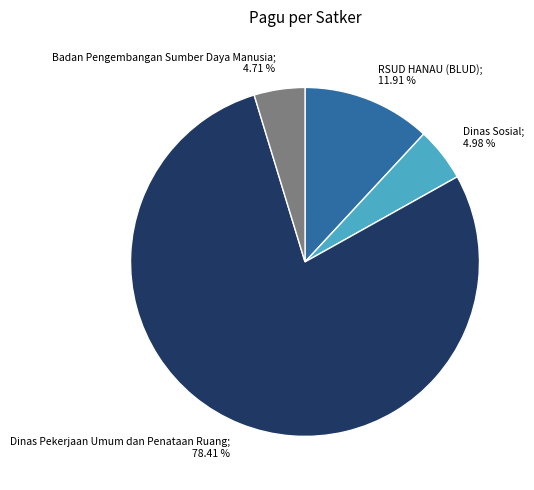

To the nearest percent, what is the average slice percentage?

25%